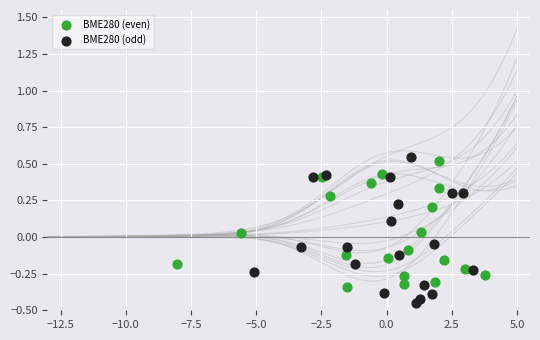

What are all the series names shown in the legend?

BME280 (even), BME280 (odd)